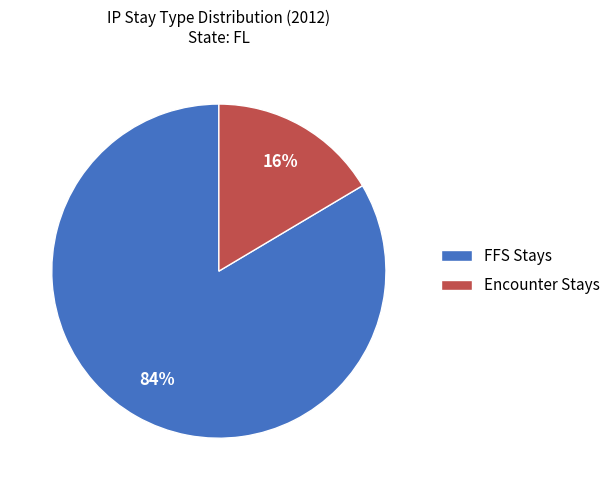

True or false: Encounter Stays accounts for 3% of the total.

False